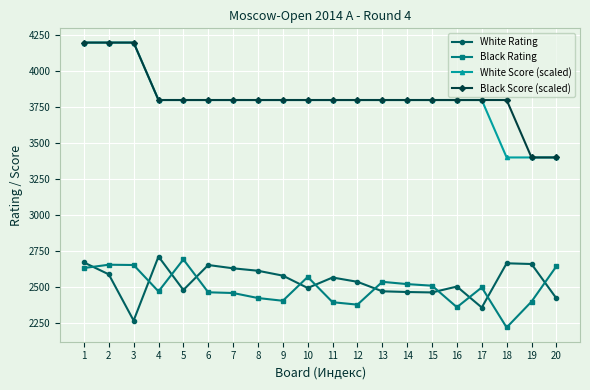

Between 1 and 18, which series saw the biggest shift?

White Score (scaled)